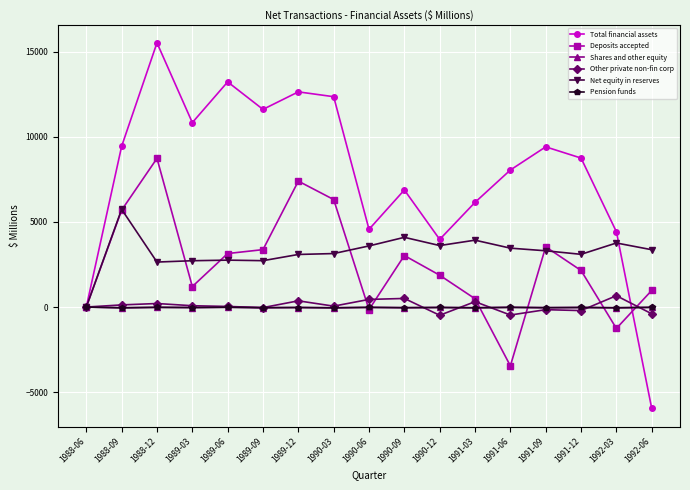

Is this an area chart (filled region under the line)?

No